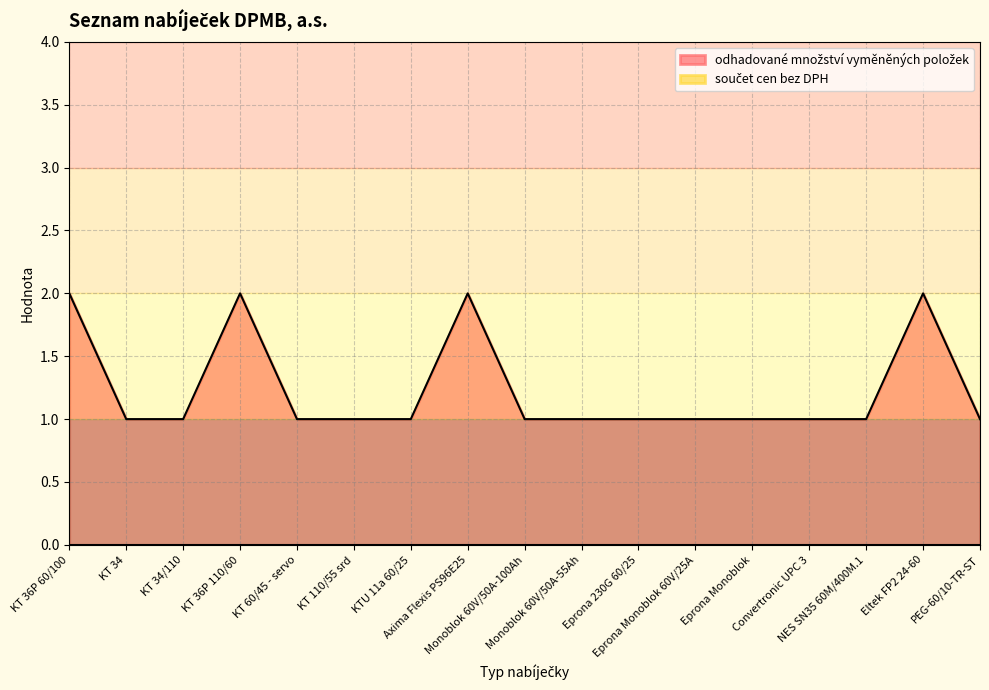

What is the maximum value shown in the chart?

2